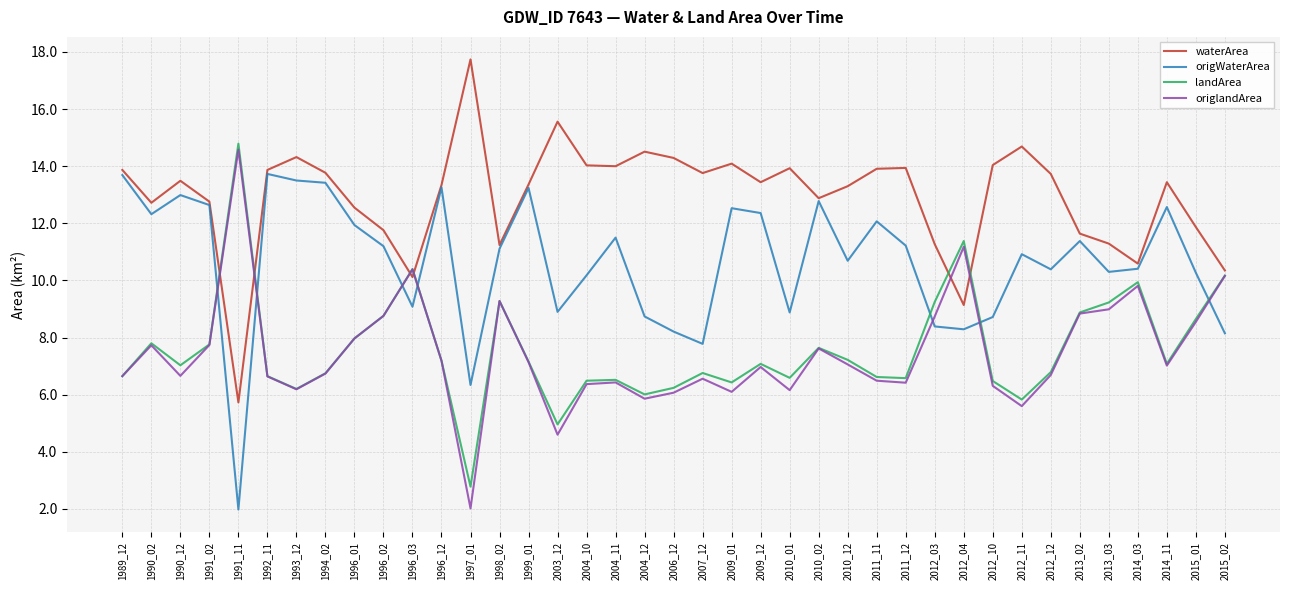

What is the difference between the maximum and minimum values in the landArea series?

12.0